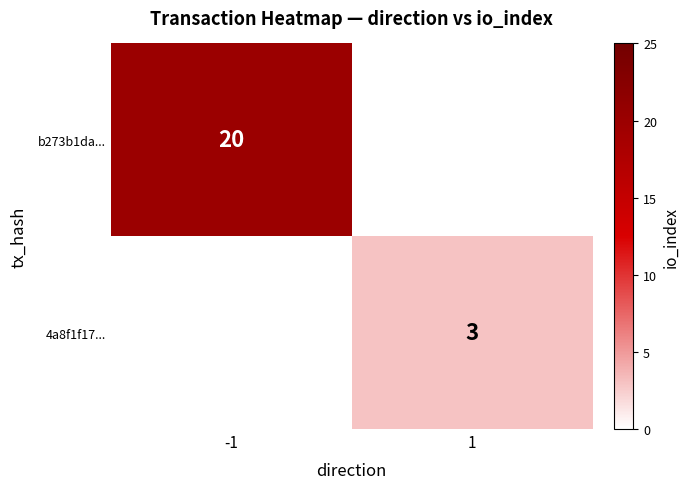

Is it true that 4a8f1f17... equals 3 at 1?

True